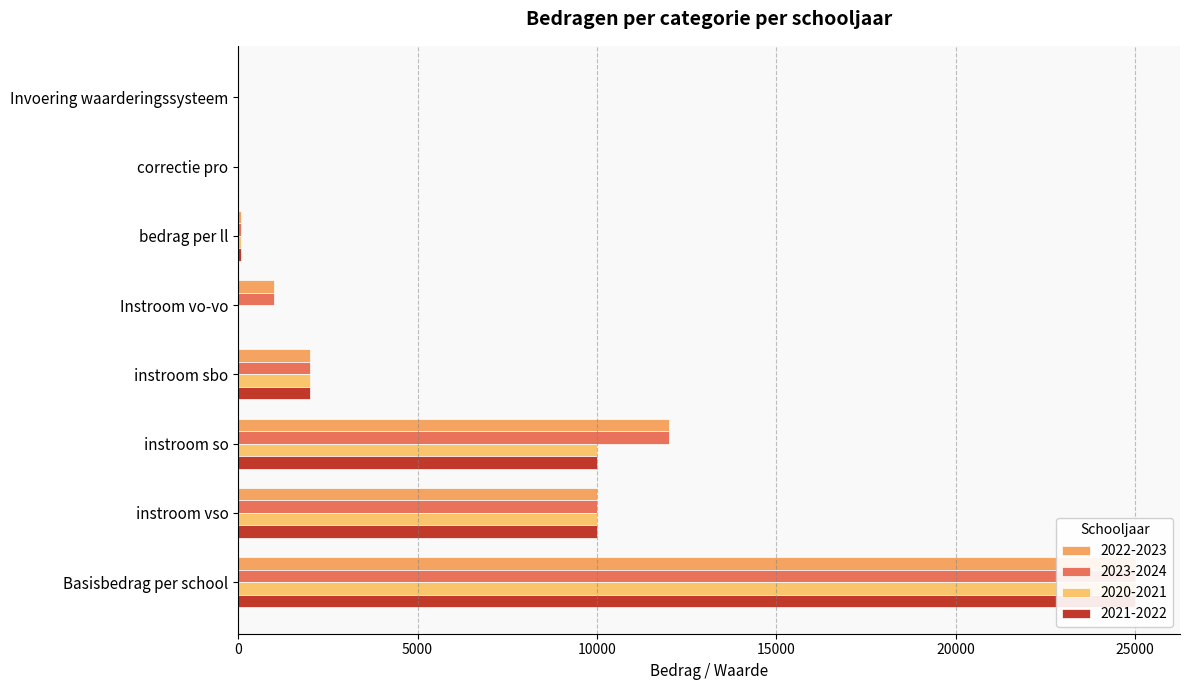

Is the value of 2021-2022 at instroom sbo greater than the value of 2020-2021 at instroom vso?

No